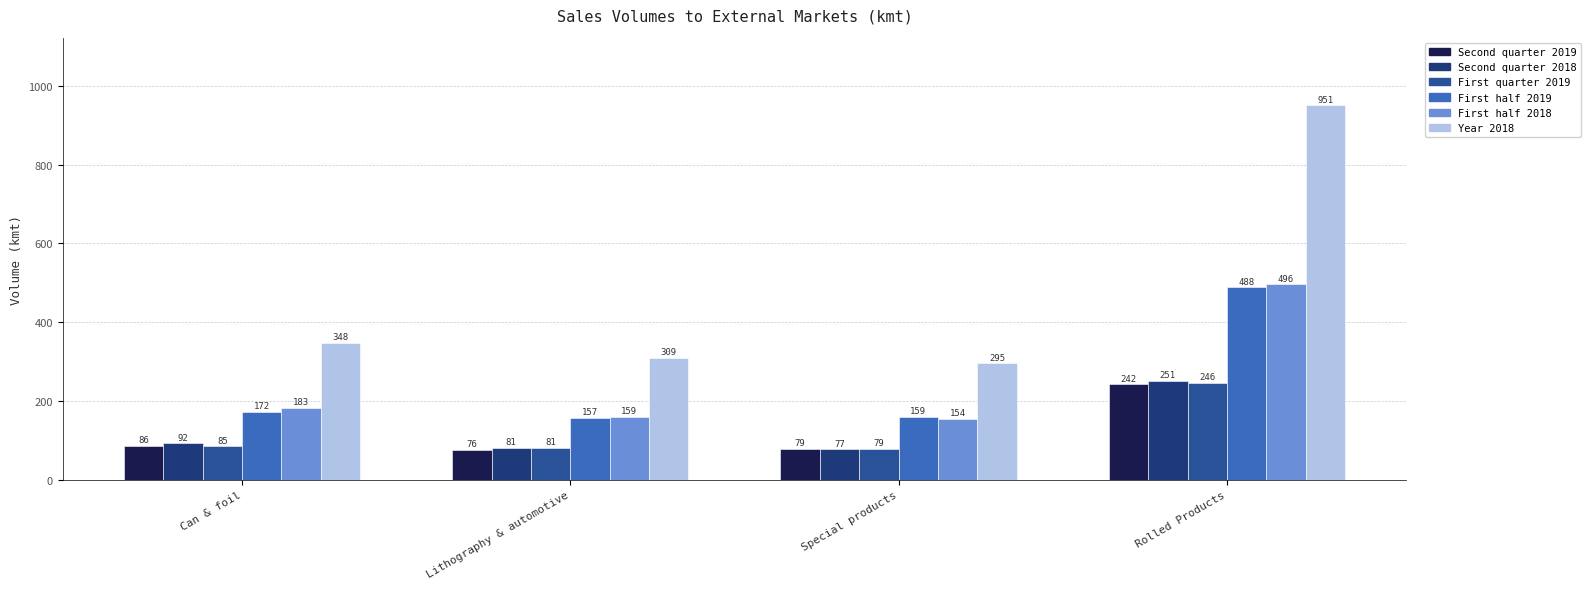

At which label does Year 2018 first exceed 348?

Rolled Products